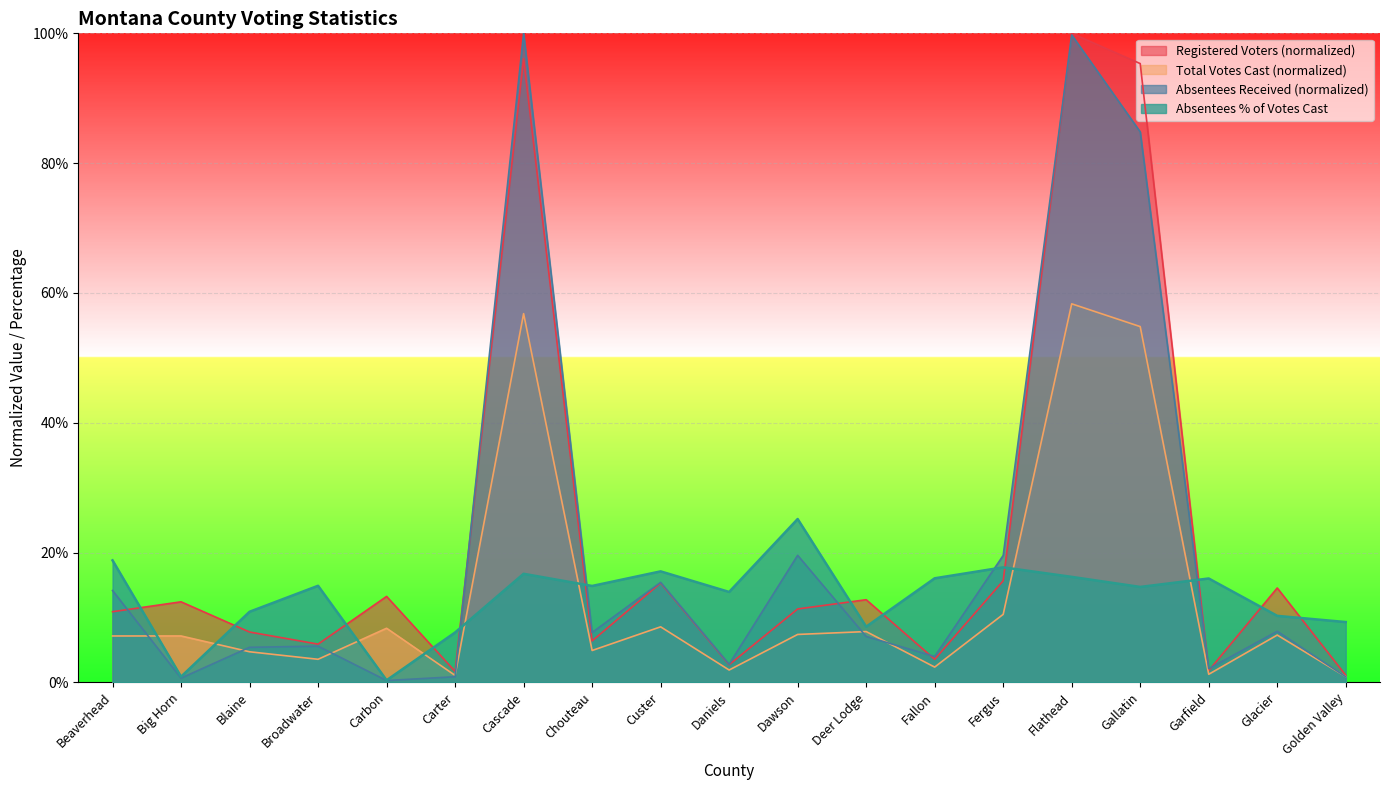

The Total Votes Cast series shows 0.1 at Custer. True or false?

True